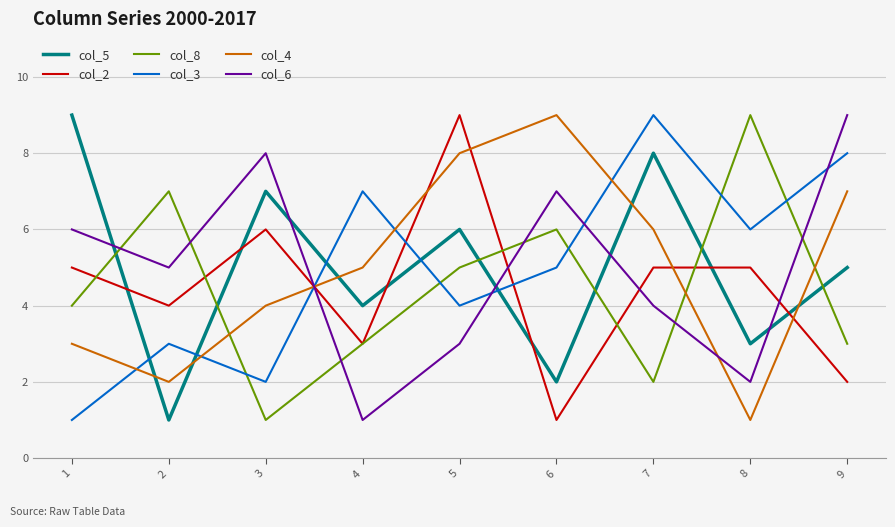

What is the approximate value of col_6 at 1?

6